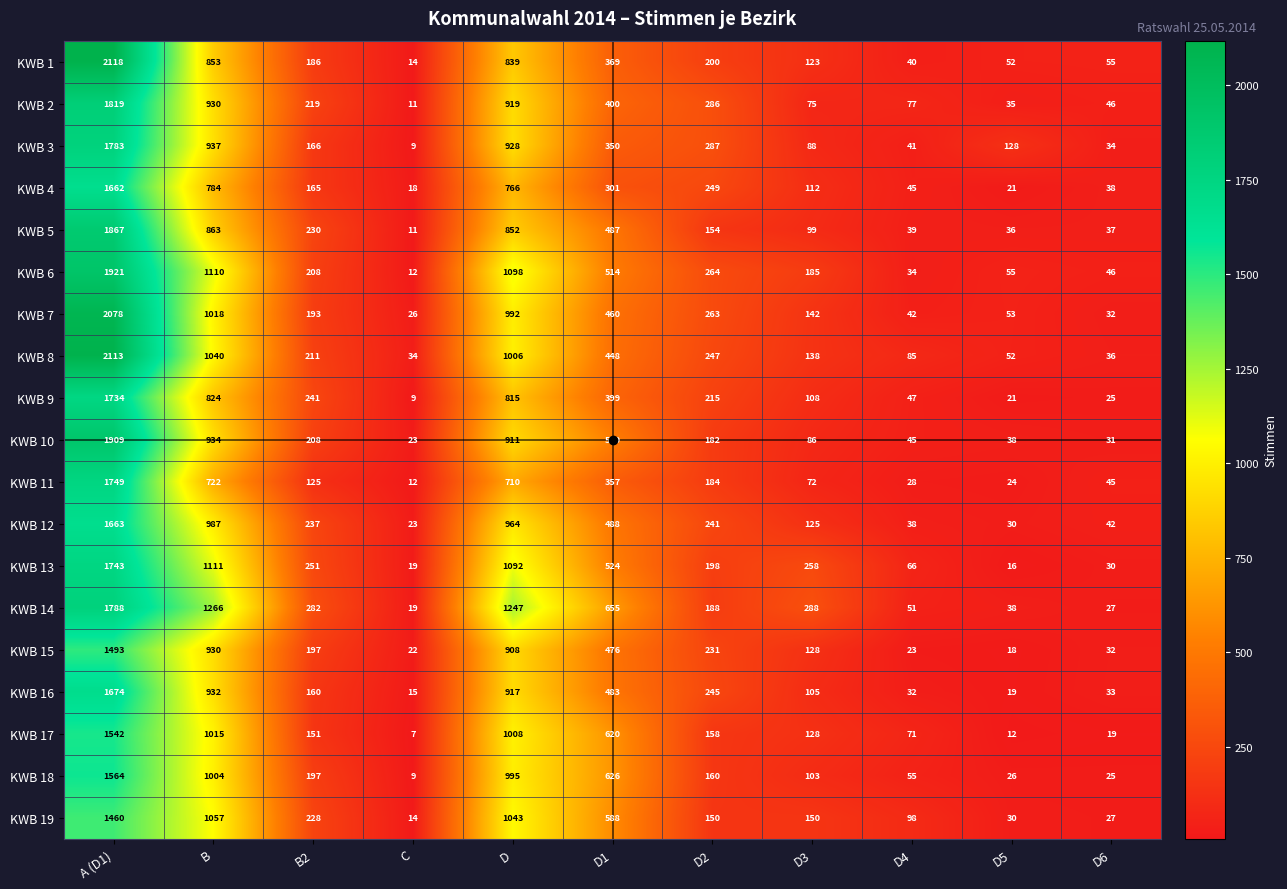

How many categories are shown in the chart?

11